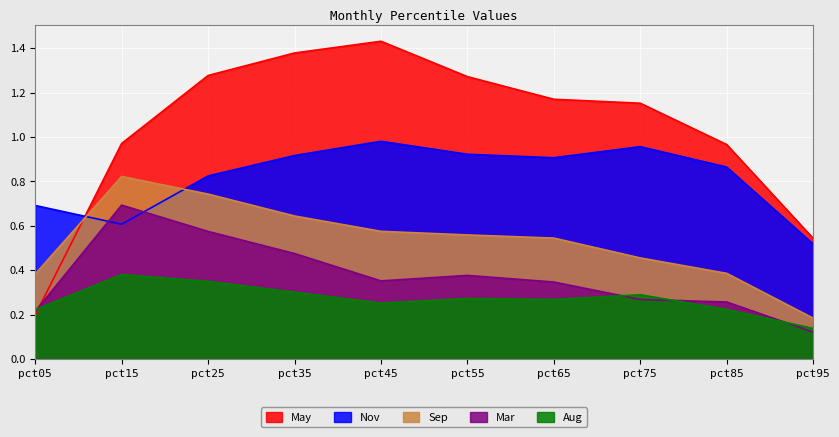

Is it true that Nov equals 1.0 at pct75?

True